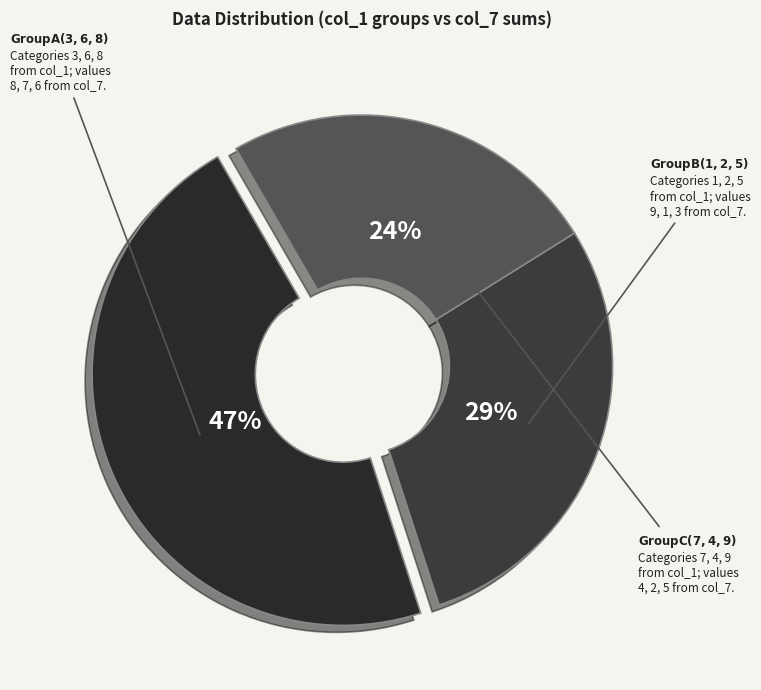

Is there any slice that represents more than half of the pie?

No